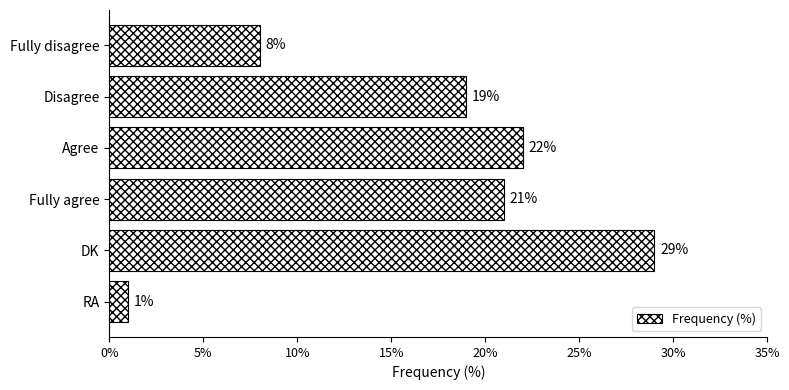

List the labels in order of value, largest first.

DK, Agree, Fully agree, Disagree, Fully disagree, RA